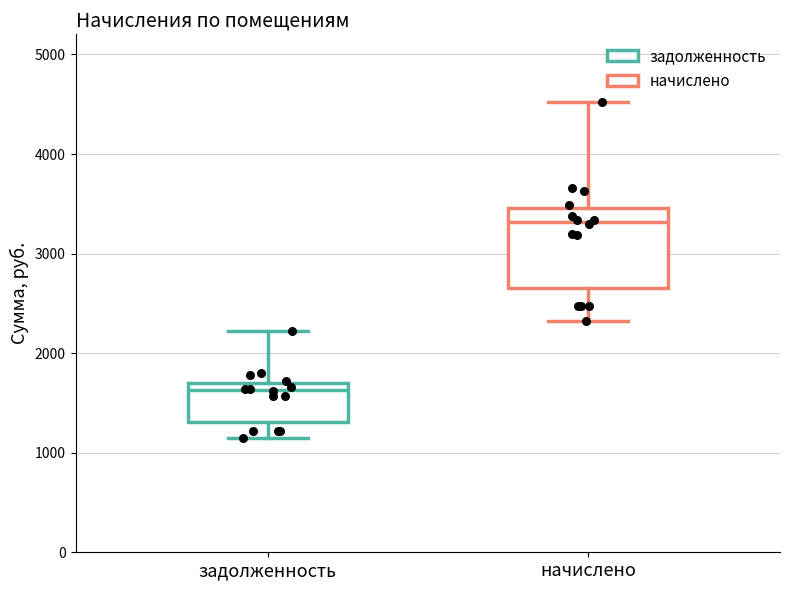

Comparing the boxes themselves (not the whiskers), which one is the tallest?

начислено